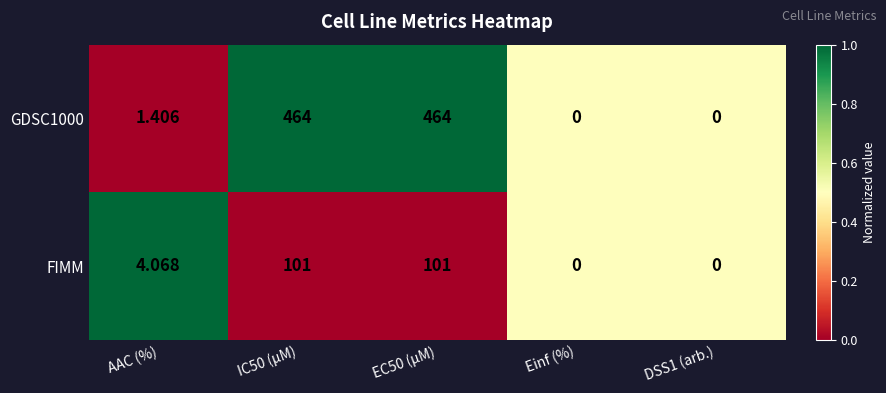

At which label is GDSC1000 closest to 232?

AAC (%)